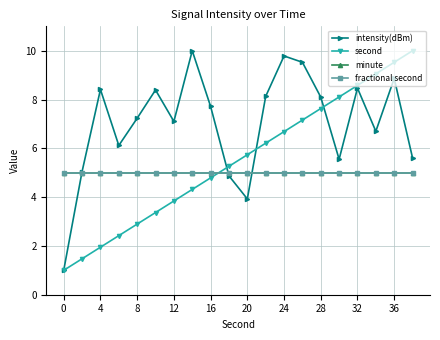

Is this an area chart (filled region under the line)?

No